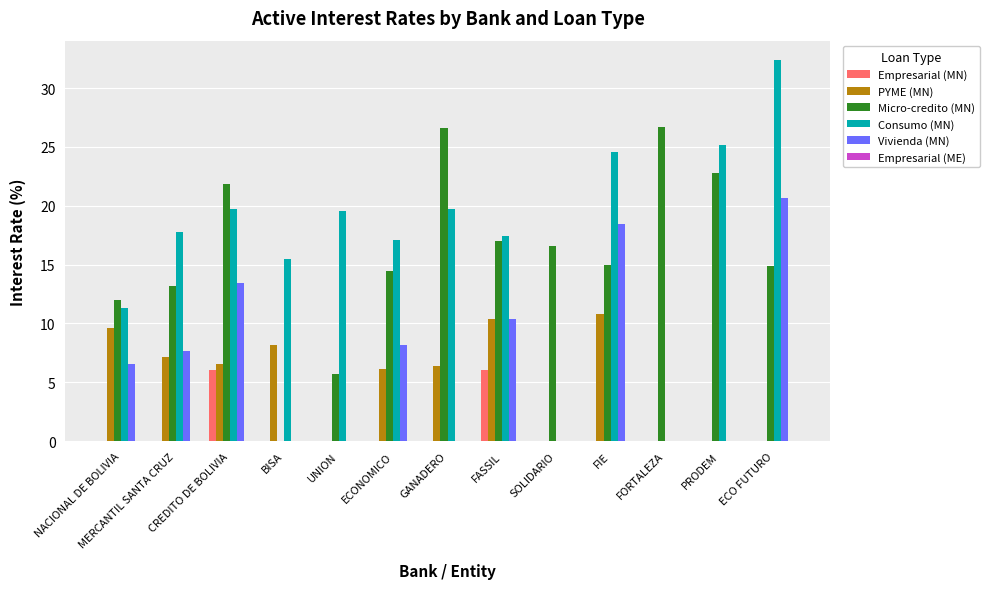

Does the chart contain stacked bars?

No